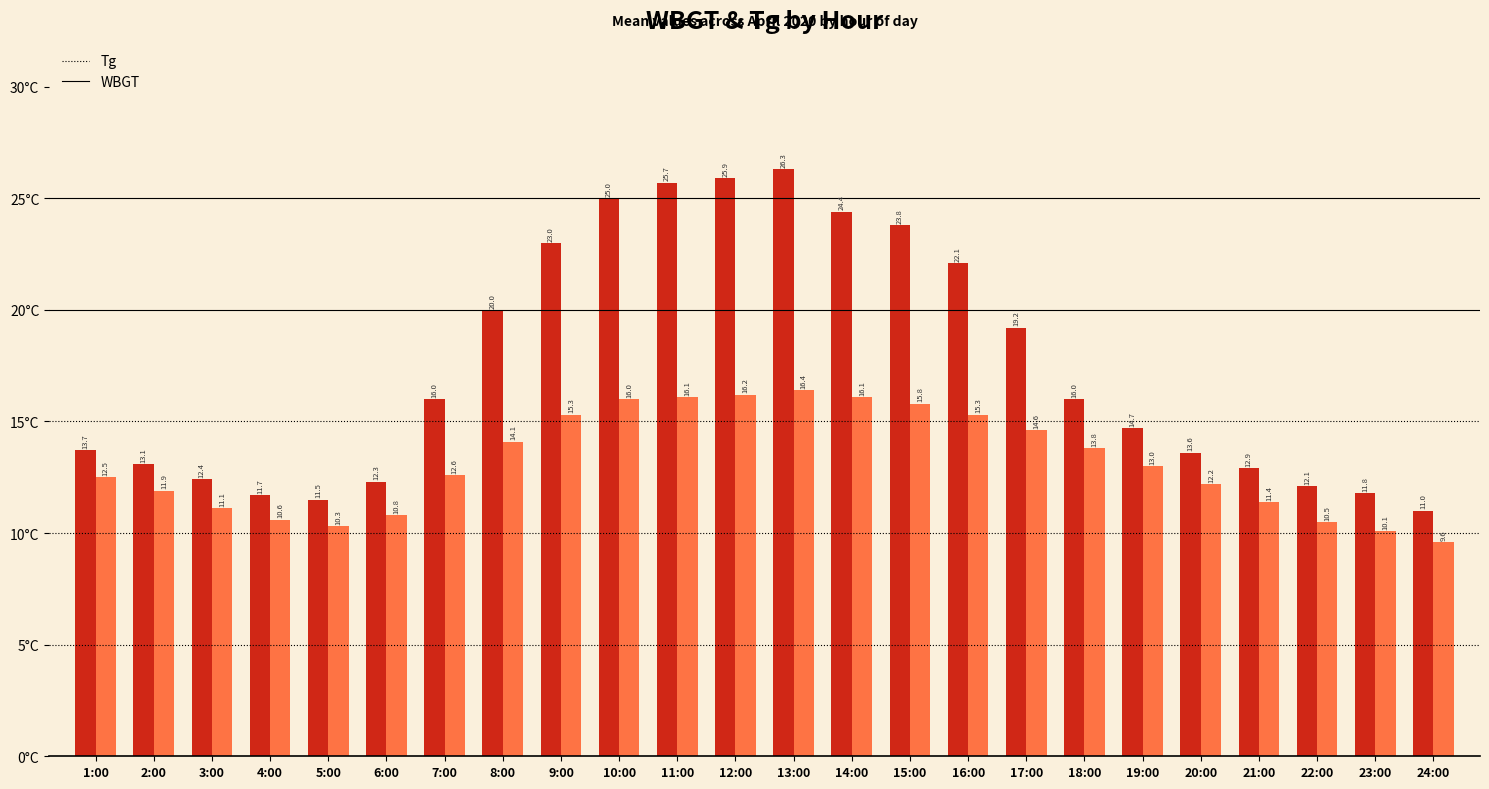

Reading left to right, list all the values displayed in this chart.

Tg: 1:00=13.7	2:00=13.1	3:00=12.4	4:00=11.7	5:00=11.5	6:00=12.3	7:00=16.0	8:00=20.0	9:00=23.0	10:00=25.0	11:00=25.7	12:00=25.9	13:00=26.3	14:00=24.4	15:00=23.8	16:00=22.1	17:00=19.2	18:00=16.0	19:00=14.7	20:00=13.6	21:00=12.9	22:00=12.1	23:00=11.8	24:00=11.0
WBGT: 1:00=12.5	2:00=11.9	3:00=11.1	4:00=10.6	5:00=10.3	6:00=10.8	7:00=12.6	8:00=14.1	9:00=15.3	10:00=16.0	11:00=16.1	12:00=16.2	13:00=16.4	14:00=16.1	15:00=15.8	16:00=15.3	17:00=14.6	18:00=13.8	19:00=13.0	20:00=12.2	21:00=11.4	22:00=10.5	23:00=10.1	24:00=9.6